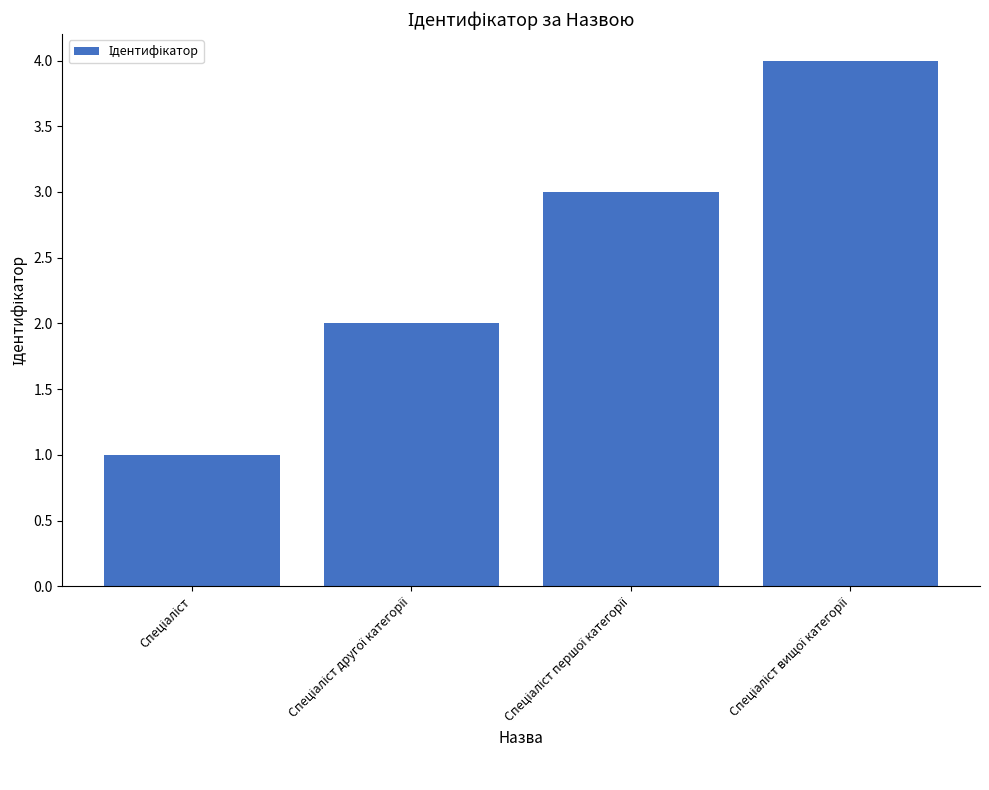

What is the difference between the maximum and minimum values?

3